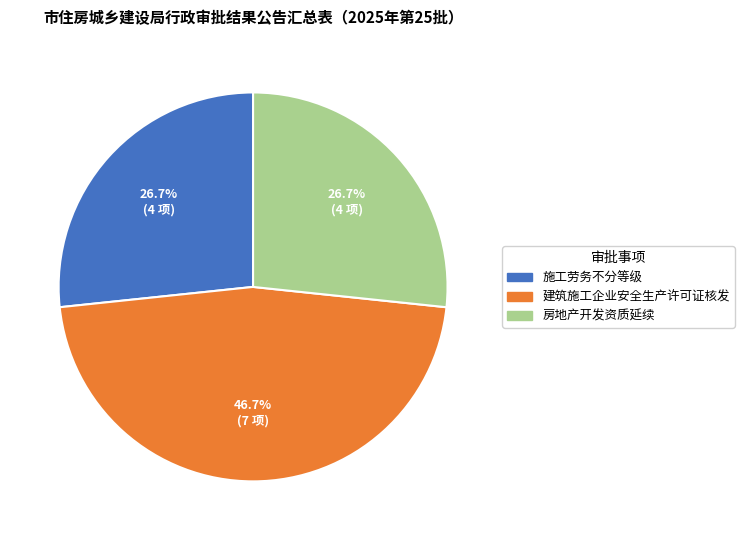

To the nearest percent, what is the combined percentage of 施工劳务不分等级 and 房地产开发资质延续?

53%